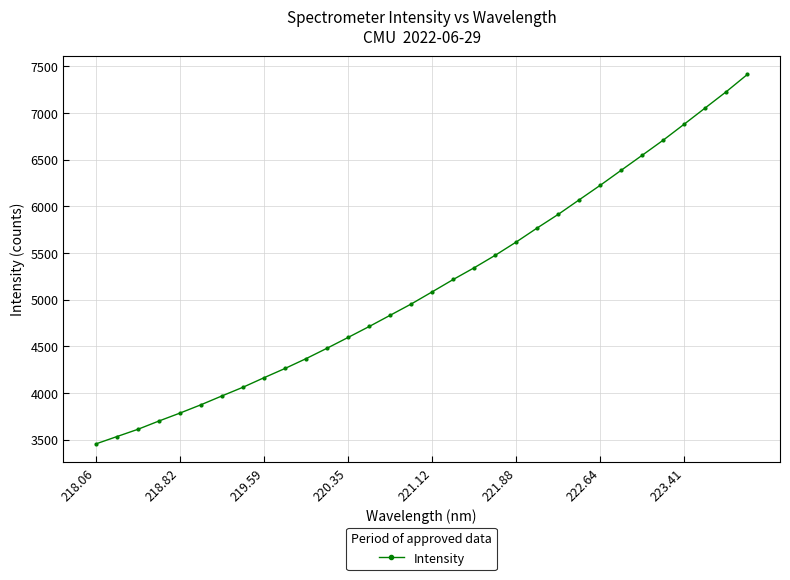

What is the value of the 16th point from the left?

4955.5